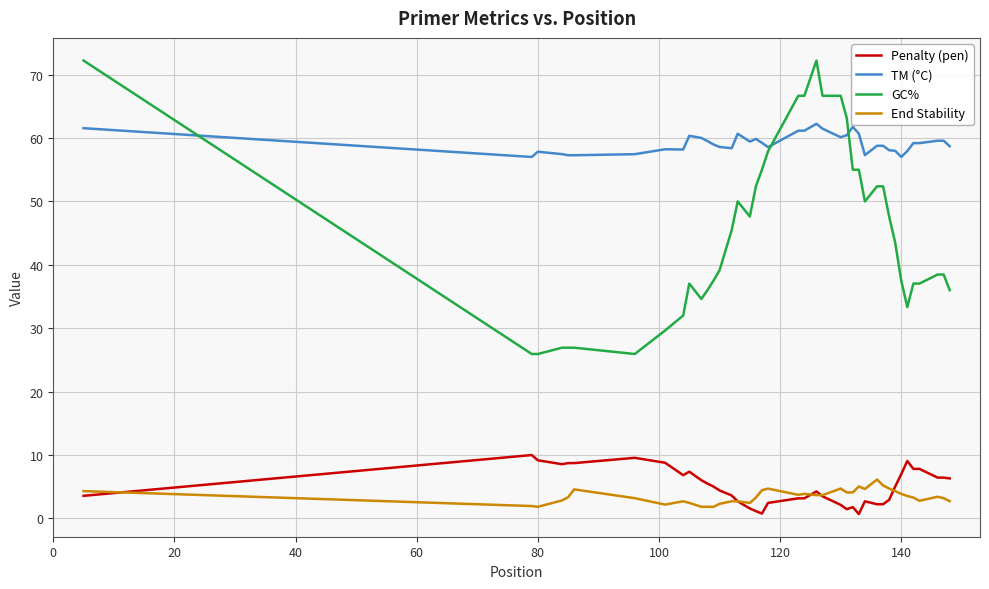

What is the maximum value shown in the chart?

72.2